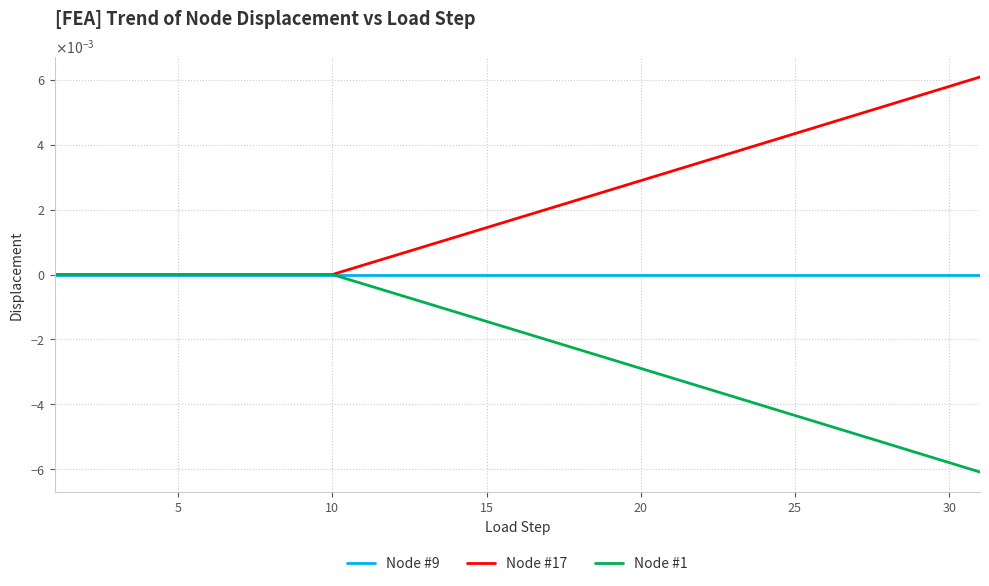

Does the chart display data point markers on the line(s)?

No